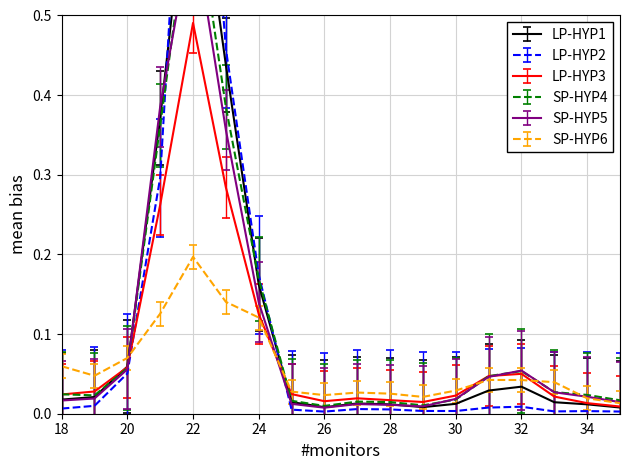

What is the sum of the LP-HYP3 values at 23 and 21?

0.5